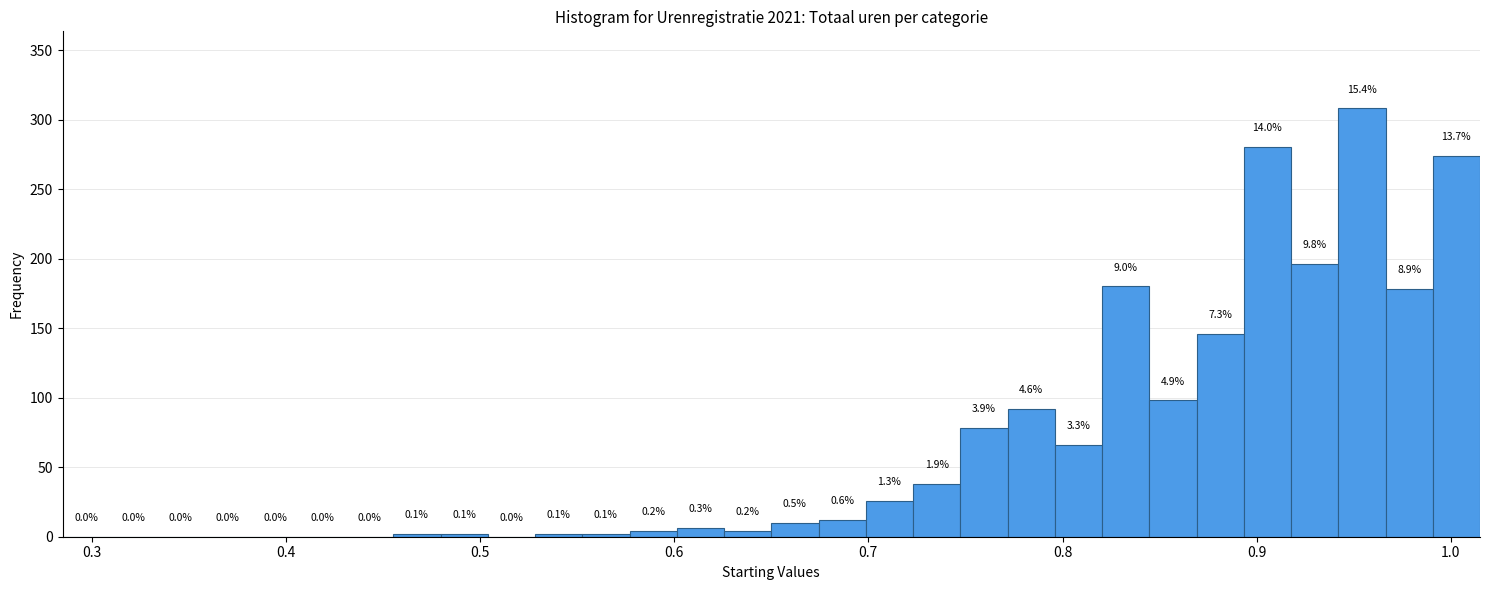

Read against the x-axis, roughly where is the centre of the tallest bar?

0.95